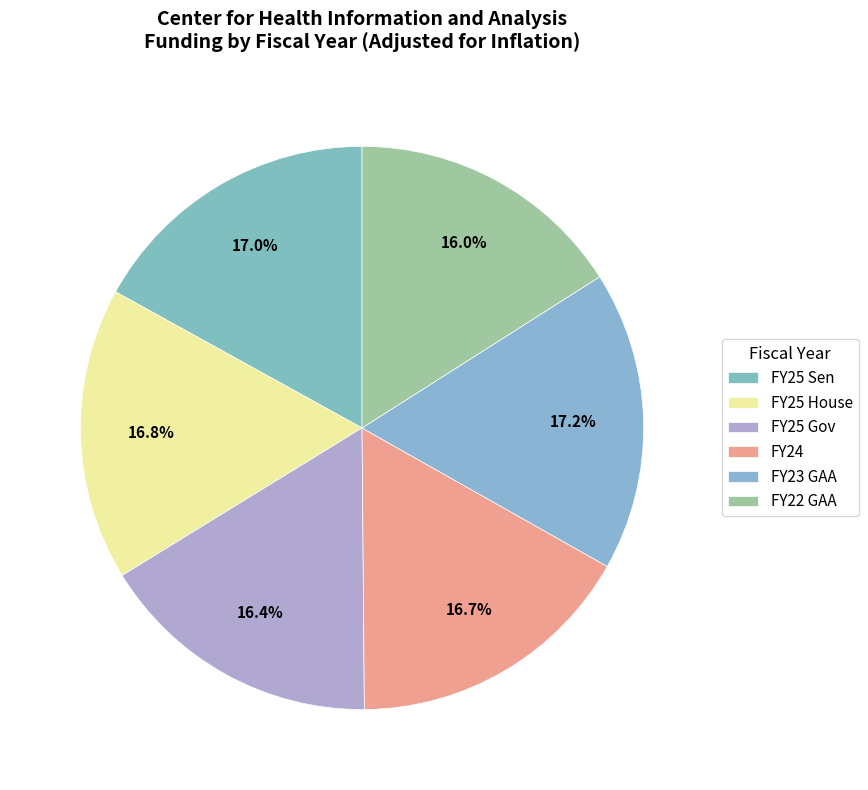

What percentage do FY23 GAA and FY25 Gov together represent?

33.6%